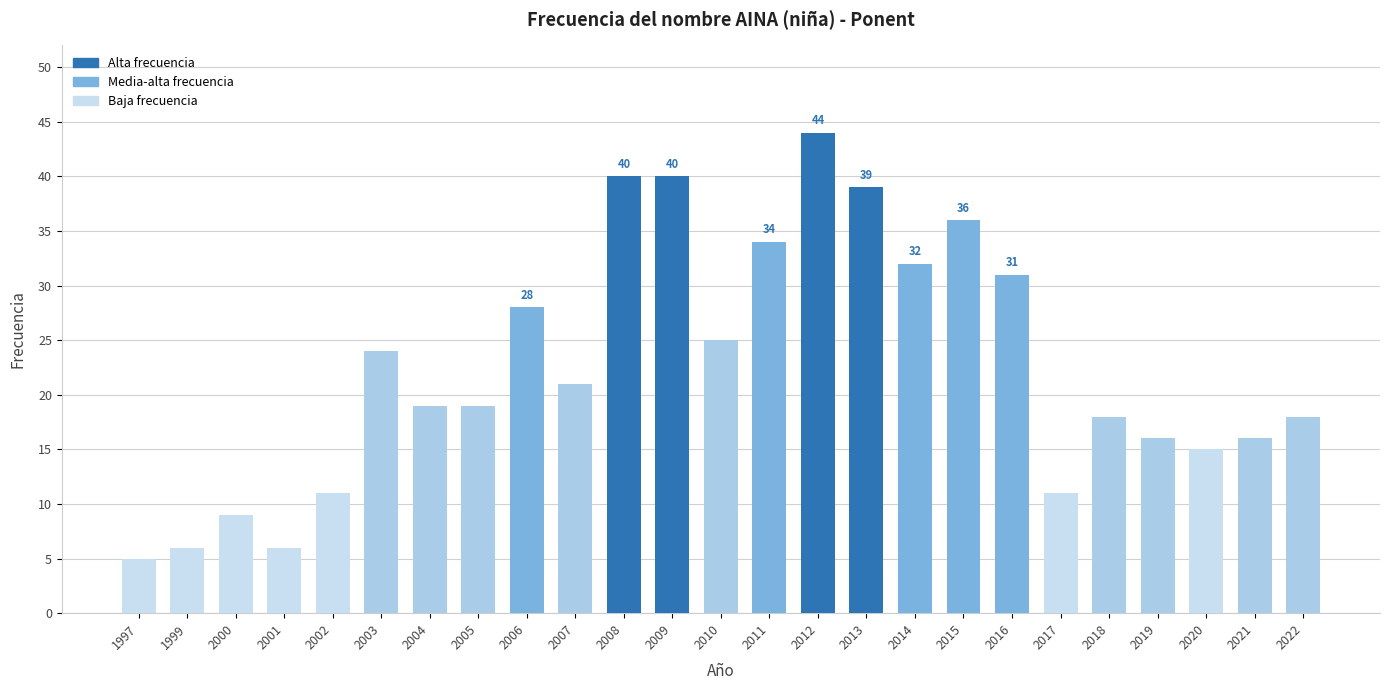

Reading right to left, extract all data points from this chart.

18	16	15	16	18	11	31	36	32	39	44	34	25	40	40	21	28	19	19	24	11	6	9	6	5